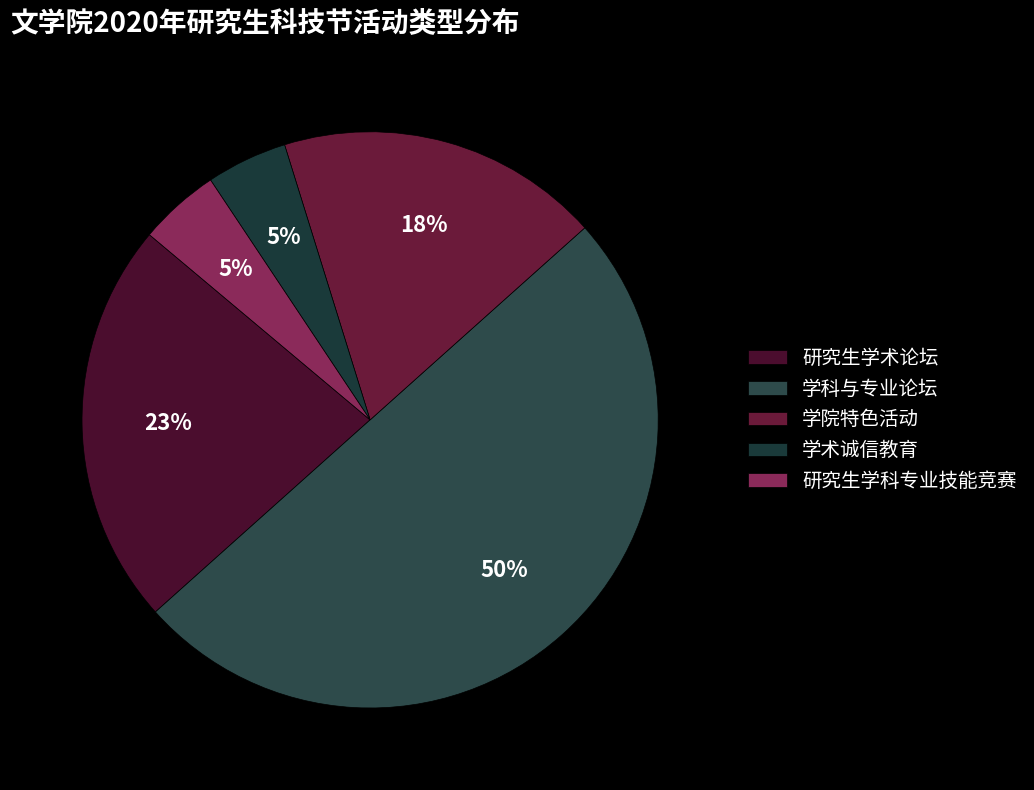

Is 研究生学术论坛 the majority of the pie?

No